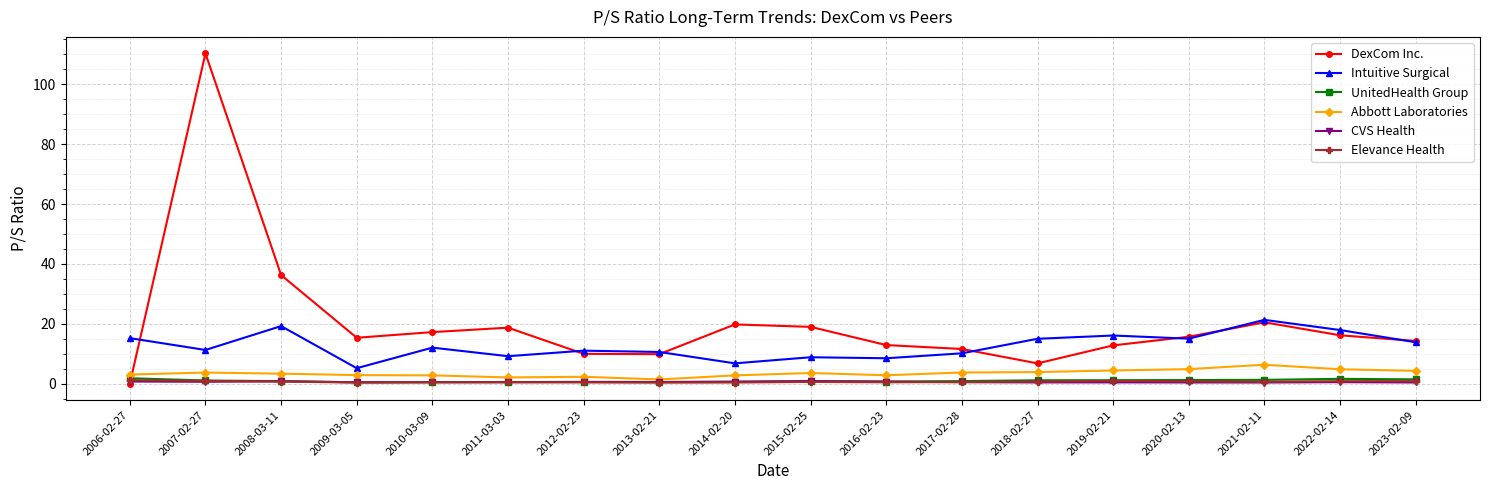

What is the value of the Abbott Laboratories point at the 10th from the left?

3.5